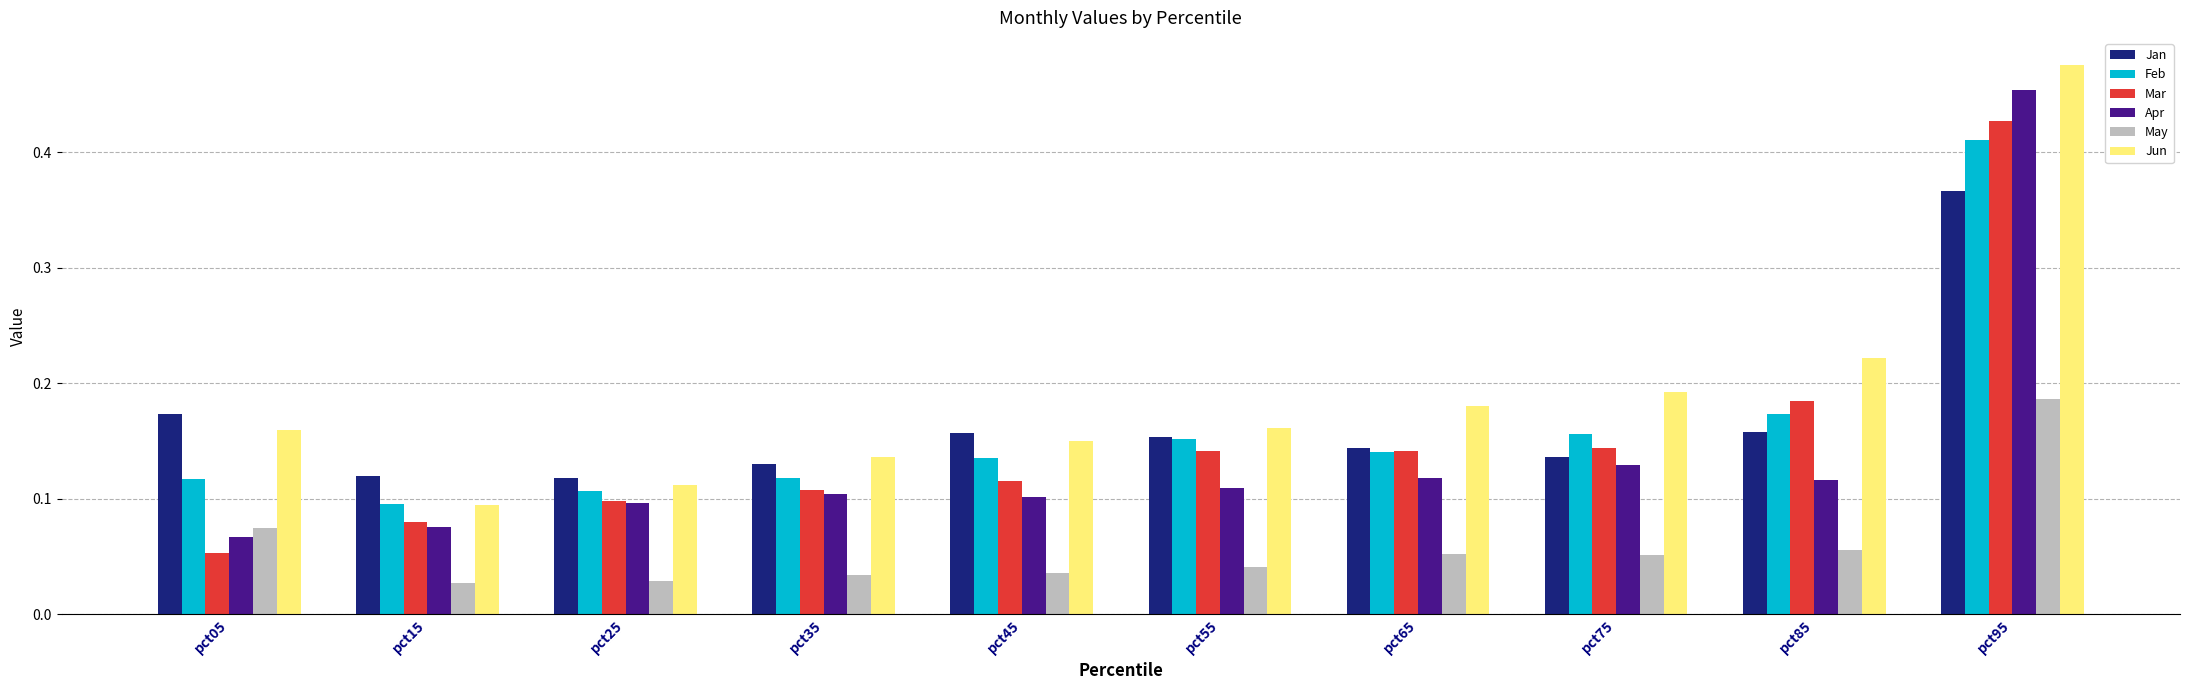

Which series has the largest total across all categories?

Jun